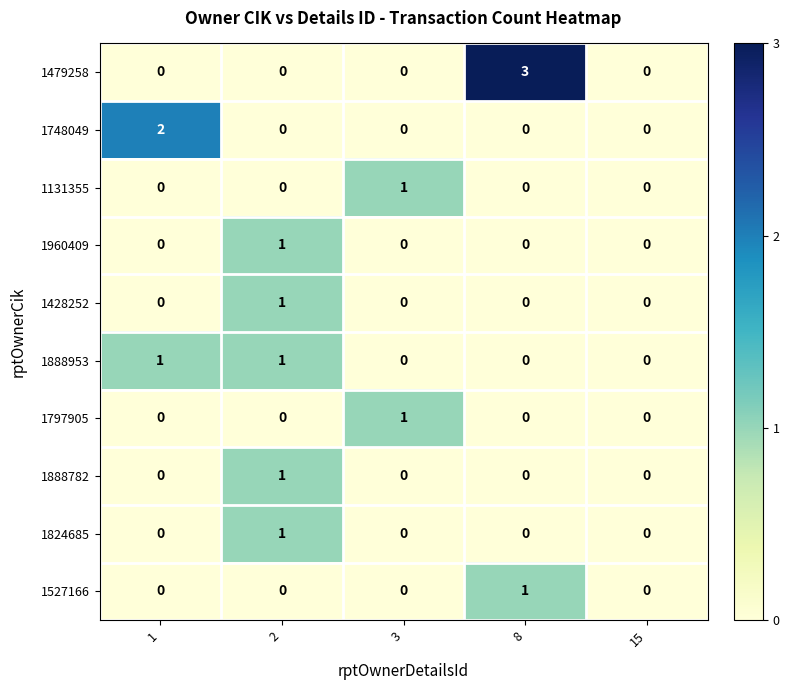

What is the total value across all series at 2?

5